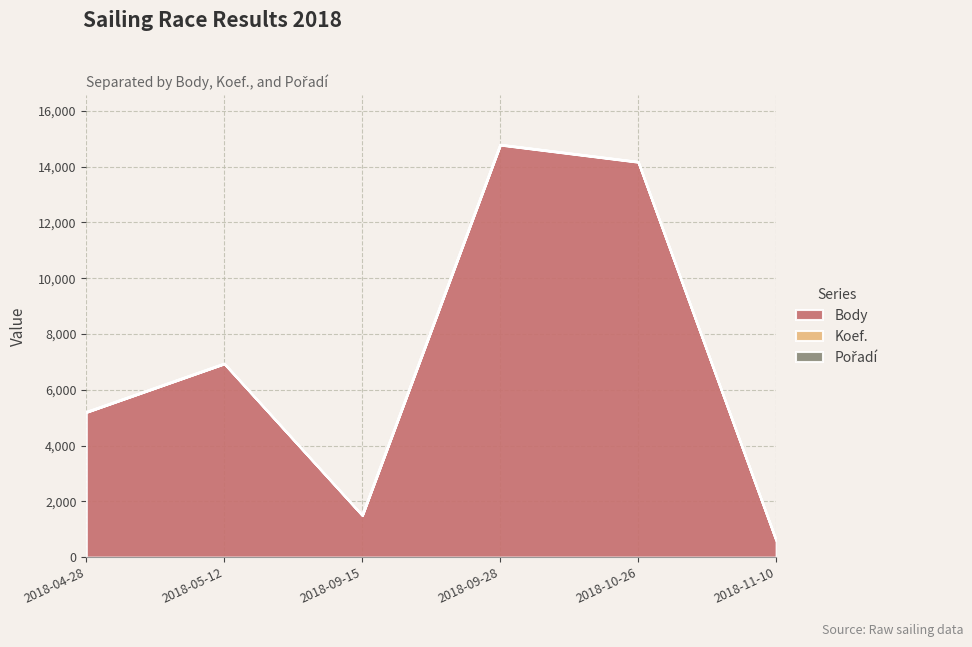

At which category does Koef. reach its first local valley?

2018-09-15